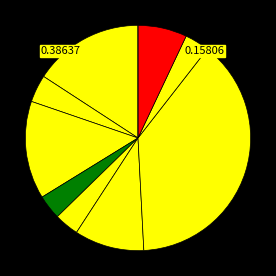

Rank the categories by value from lowest to highest.

Компот из фруктов, Яблоко, Салат картофельный, хлеб пшеничный, Кофейный напиток, хлеб ржаной, Суп овощной, Бутерброд с сыром, Сырники, Жаркое по-домашнему